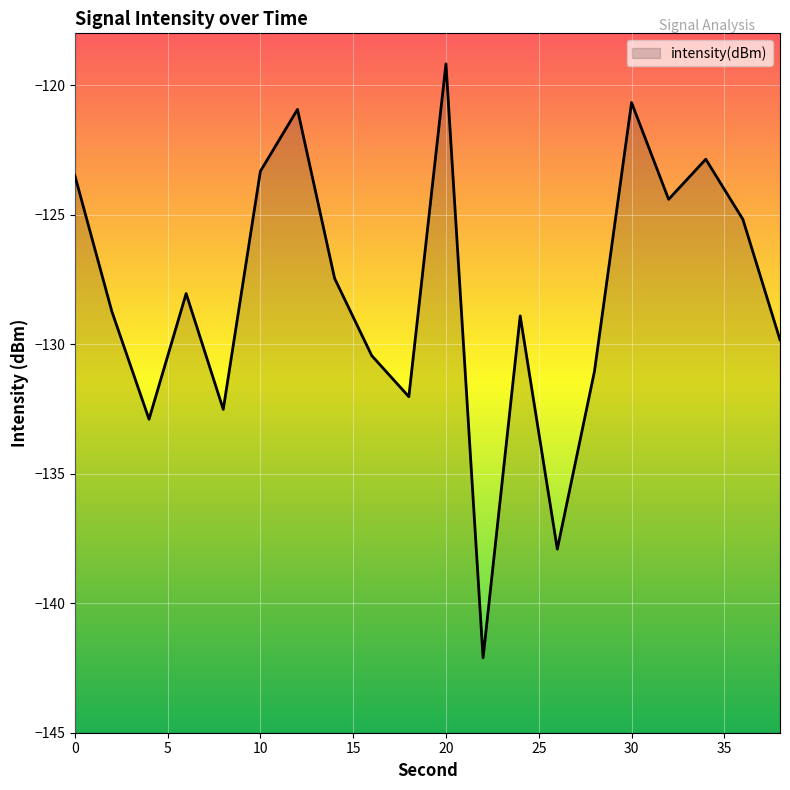

Reading right to left, transcribe all the data shown in this chart.

-129.8	-125.2	-122.9	-124.4	-120.7	-131.1	-137.9	-128.9	-142.1	-119.2	-132.0	-130.4	-127.5	-120.9	-123.3	-132.5	-128.0	-132.9	-128.7	-123.5